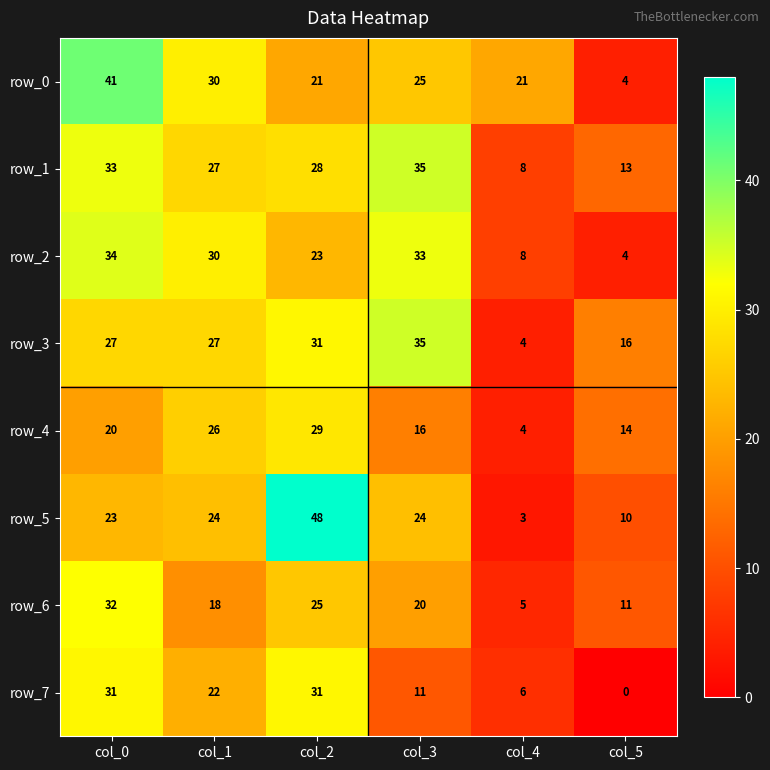

Which series has the widest spread of values?

row_5